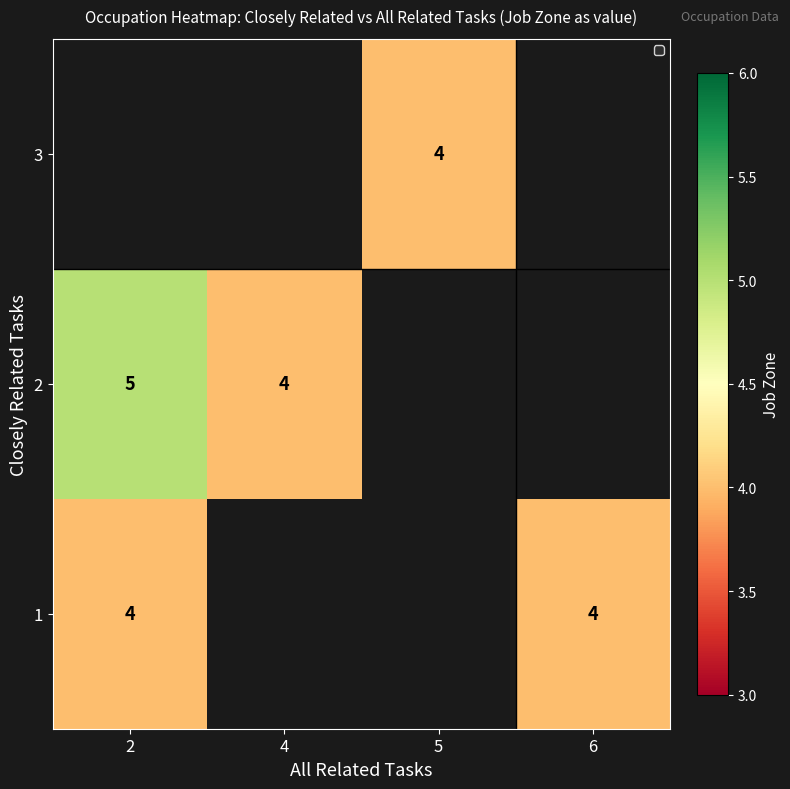

The value of 2 at 4 is 4. True or false?

True